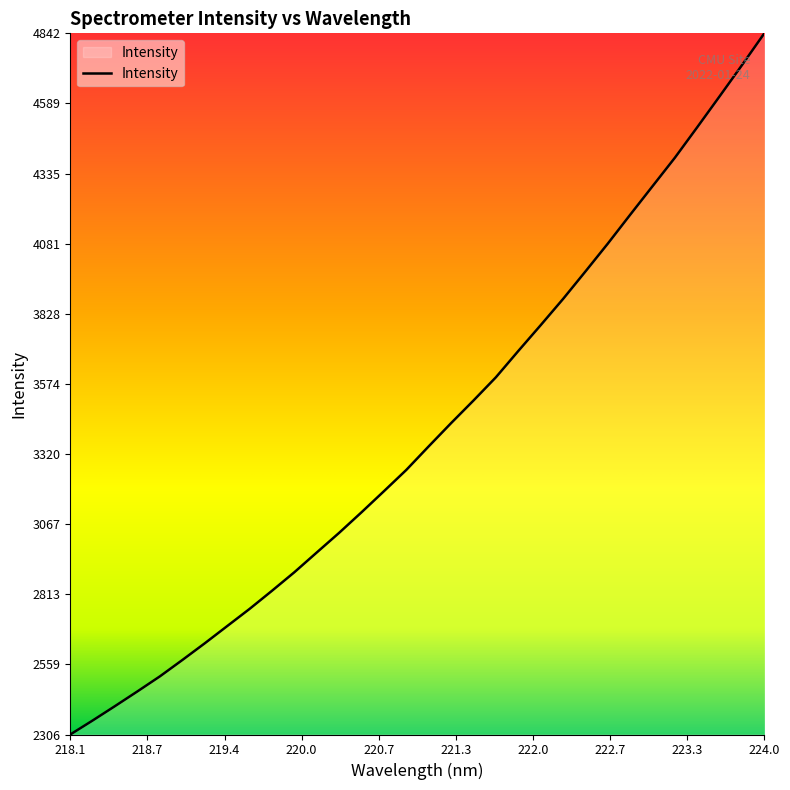

True or false: there are more than 2 points higher than both neighbors.

False